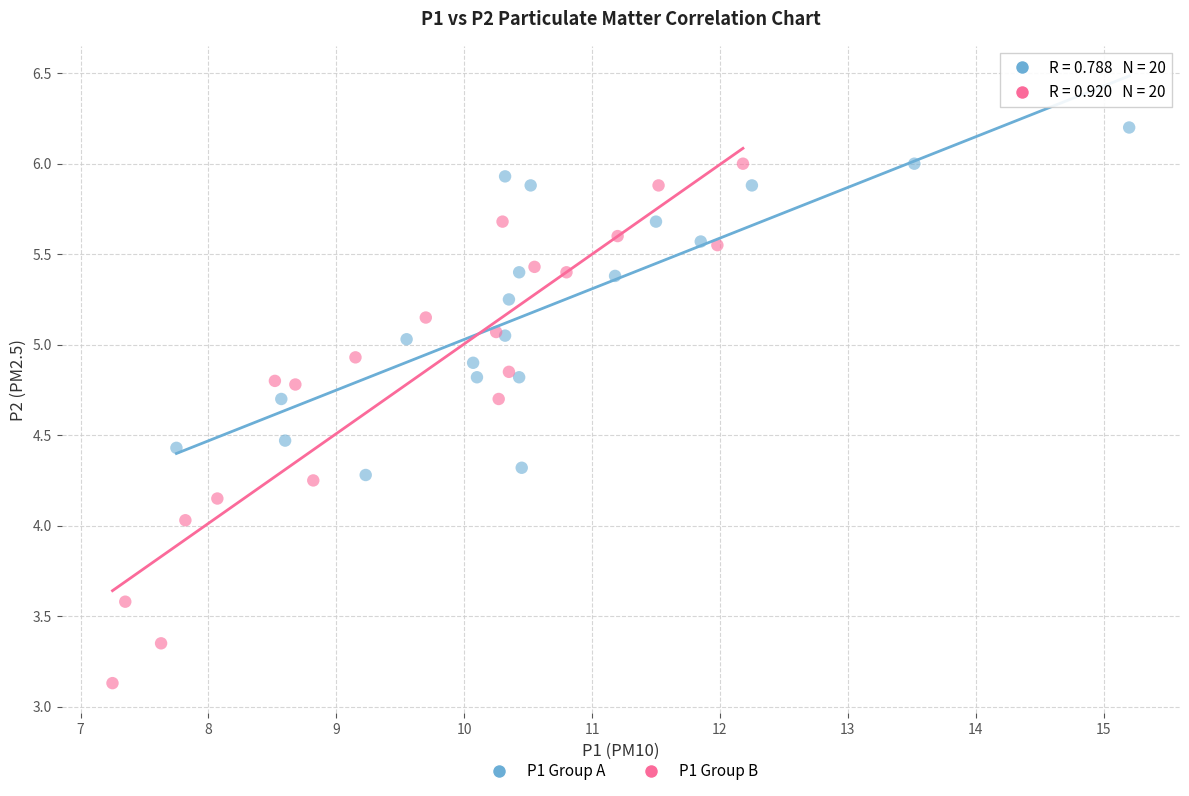

Which series reaches the maximum Y coordinate?

P1 Group A